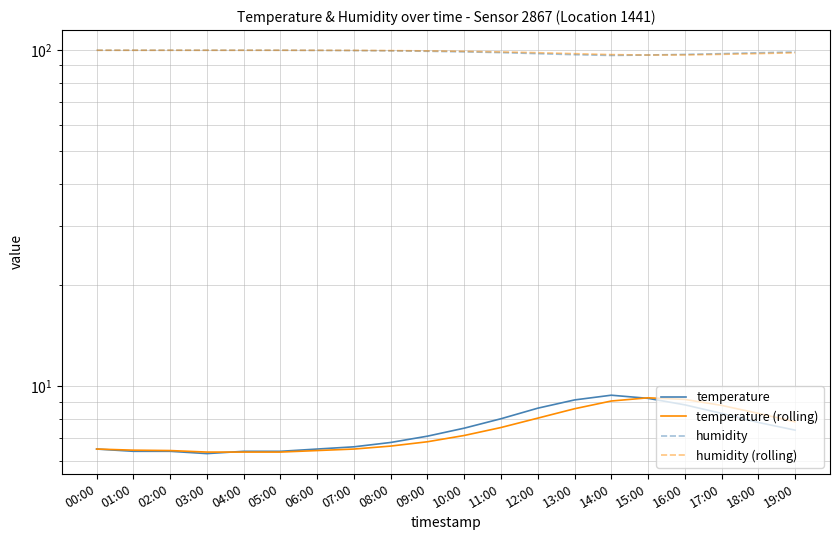

What are all the series names shown in the legend?

temperature, temperature (rolling), humidity, humidity (rolling)